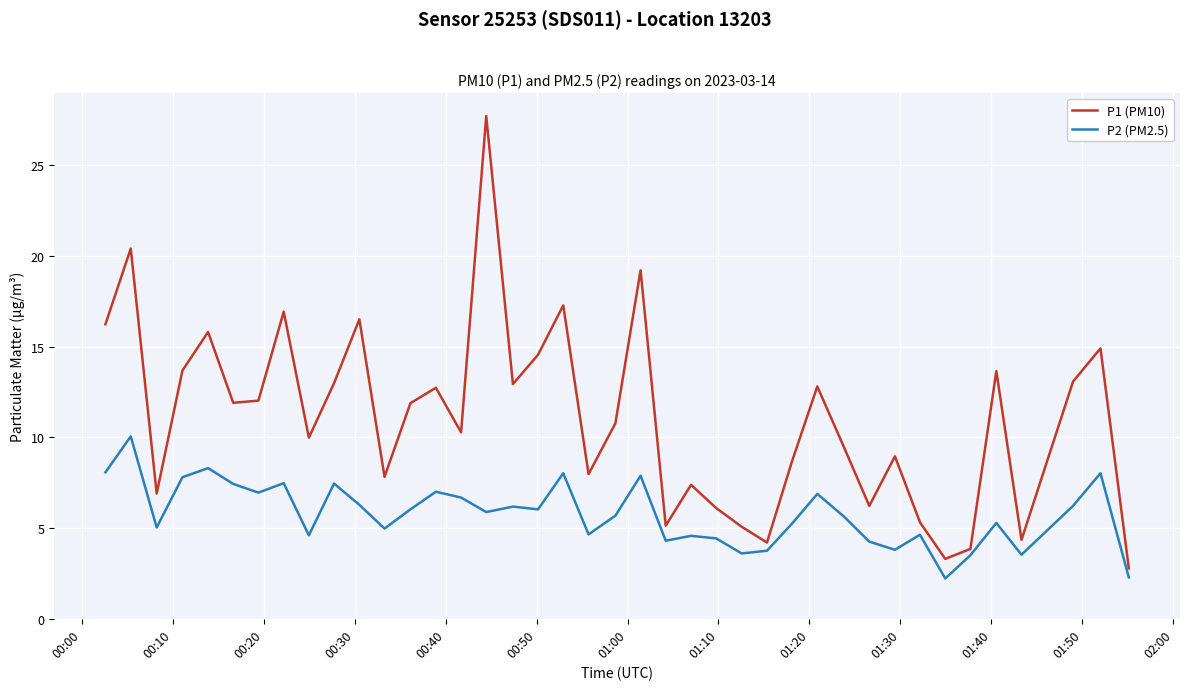

How many lines are shown in the chart?

2